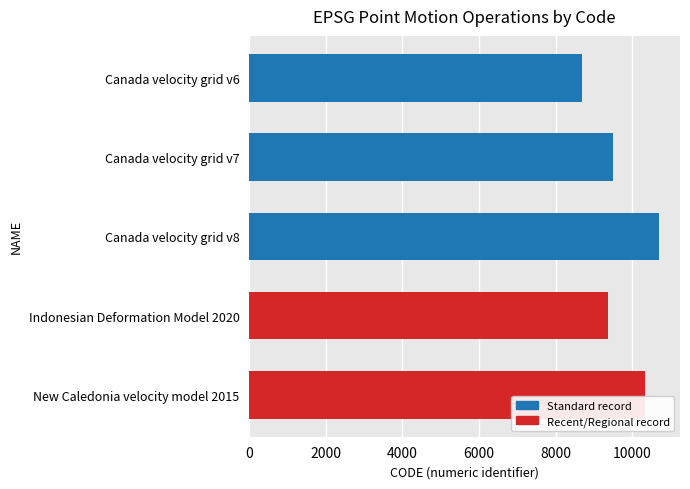

Which label corresponds to the smallest value in the chart?

Canada velocity grid v6